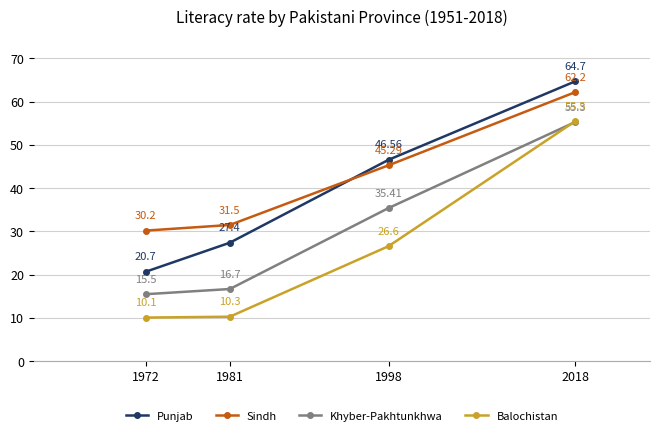

Rank the series by their maximum value, from highest to lowest.

Punjab, Sindh, Balochistan, Khyber-Pakhtunkhwa